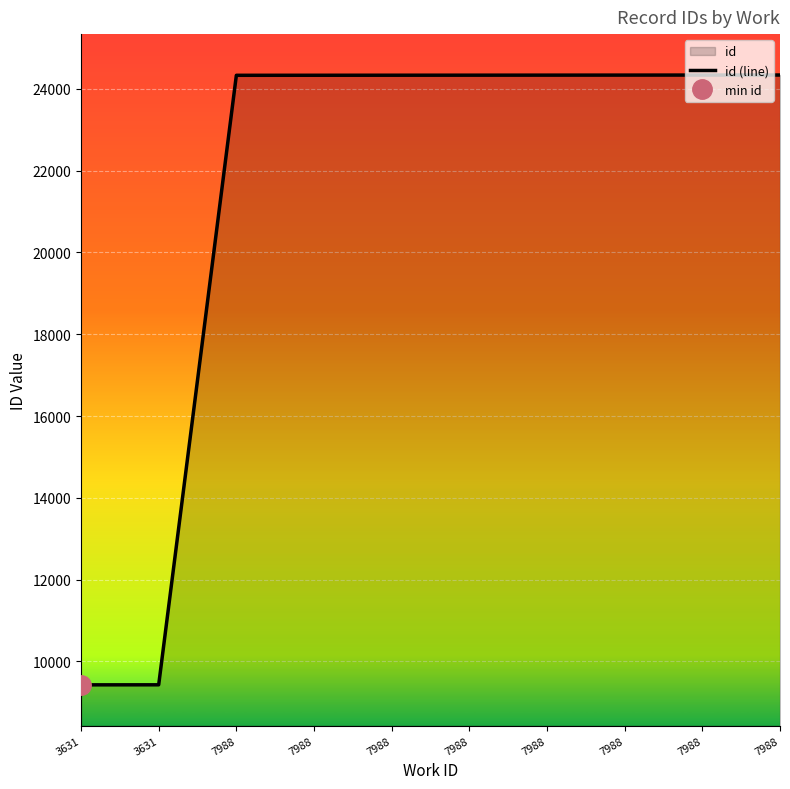

What is the average value?

21354